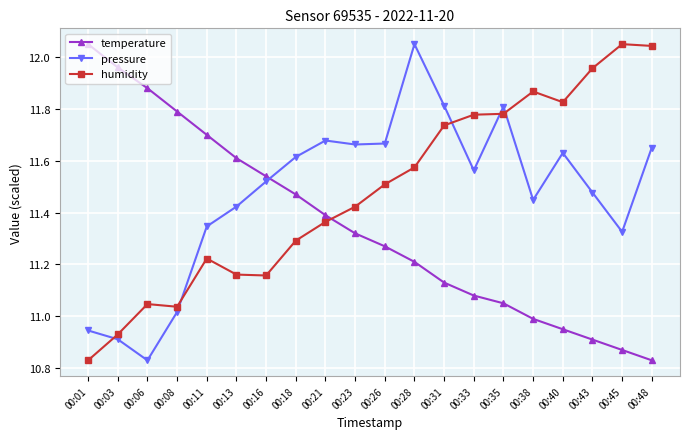

What are all the series names shown in the legend?

temperature, pressure, humidity